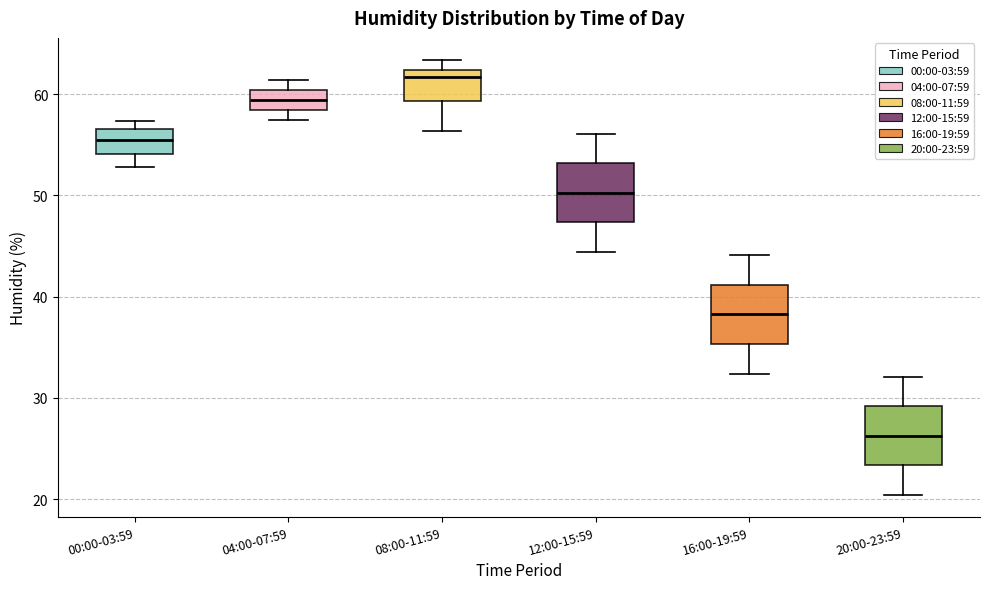

Where is the upper edge of the box for 08:00-11:59 on the y-axis? The values are not printed on the chart, so give them approximately, as read against the axis.

62